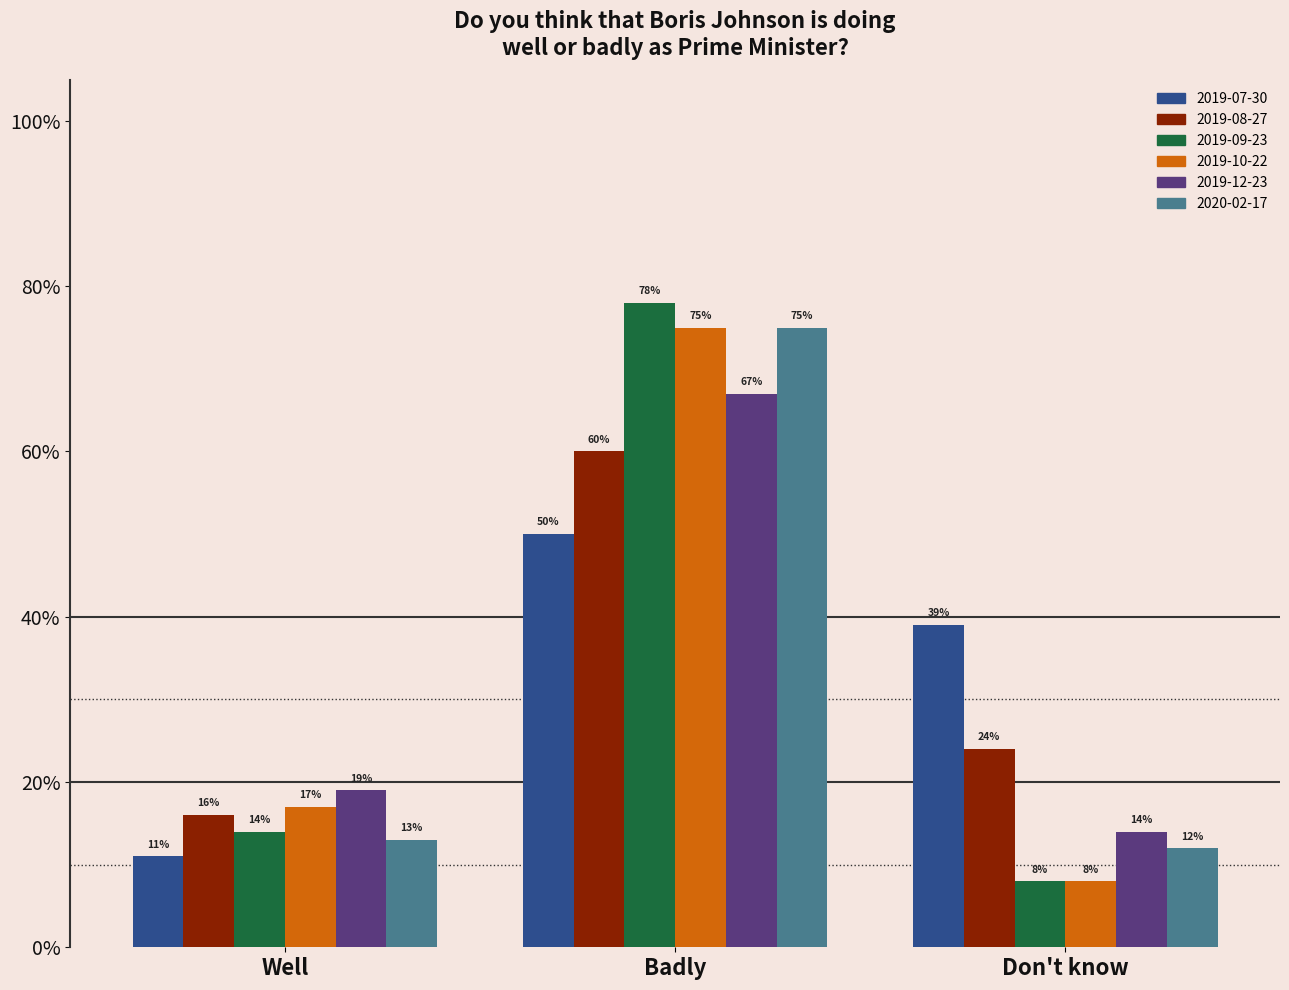

Reading right to left, list all the values displayed in this chart.

2019-07-30: 39.0	50.0	11.0
2019-08-27: 24.0	60.0	16.0
2019-09-23: 8.0	78.0	14.0
2019-10-22: 8.0	75.0	17.0
2019-12-23: 14.0	67.0	19.0
2020-02-17: 12.0	75.0	13.0